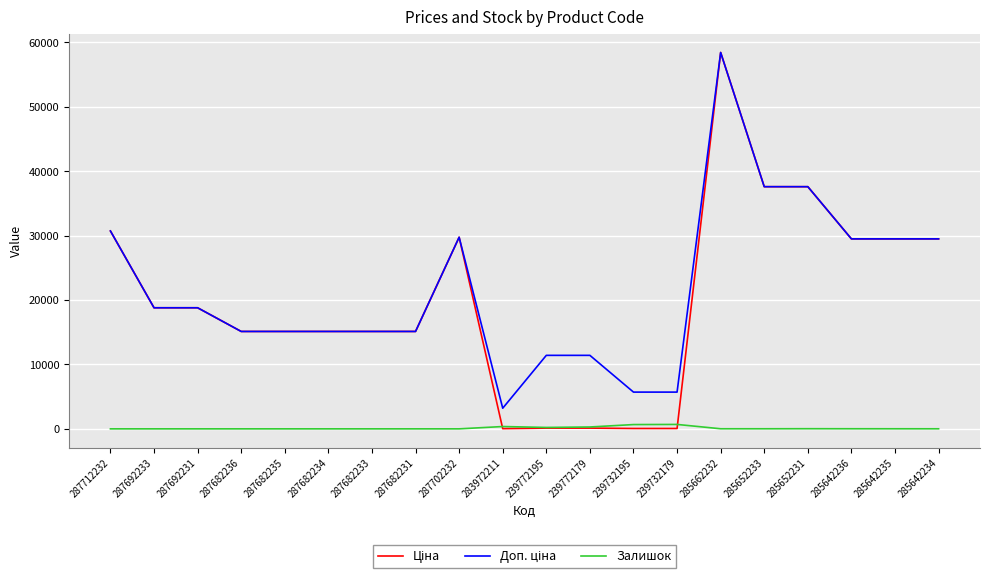

What is the difference between the highest and lowest values at 287682233?

15120.0